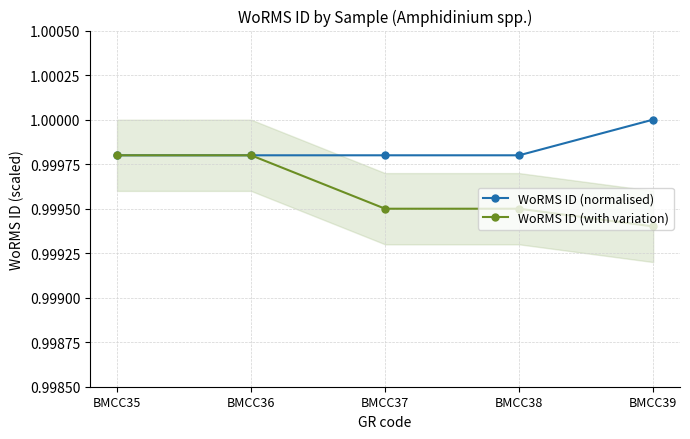

The WoRMS ID (with variation) series shows 1.0 at BMCC37. True or false?

True